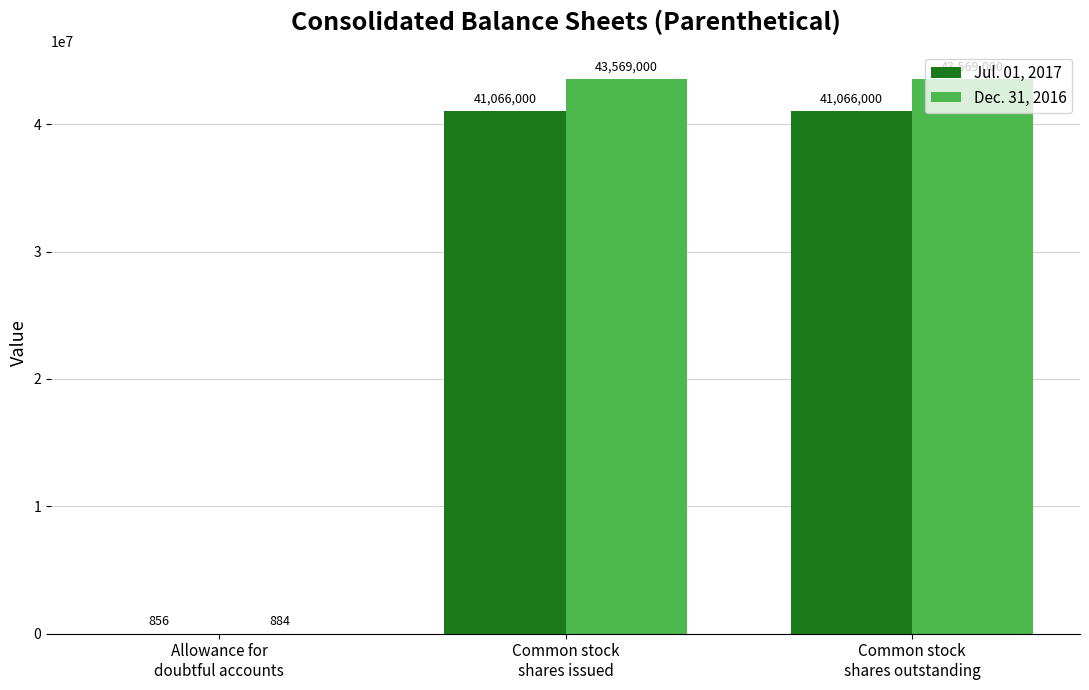

Does the chart contain stacked bars?

No